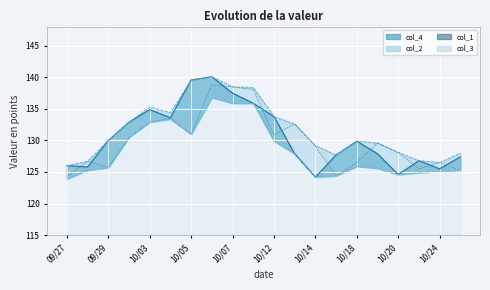

What is the difference between the second highest and minimum values in the col_4 series?

15.4